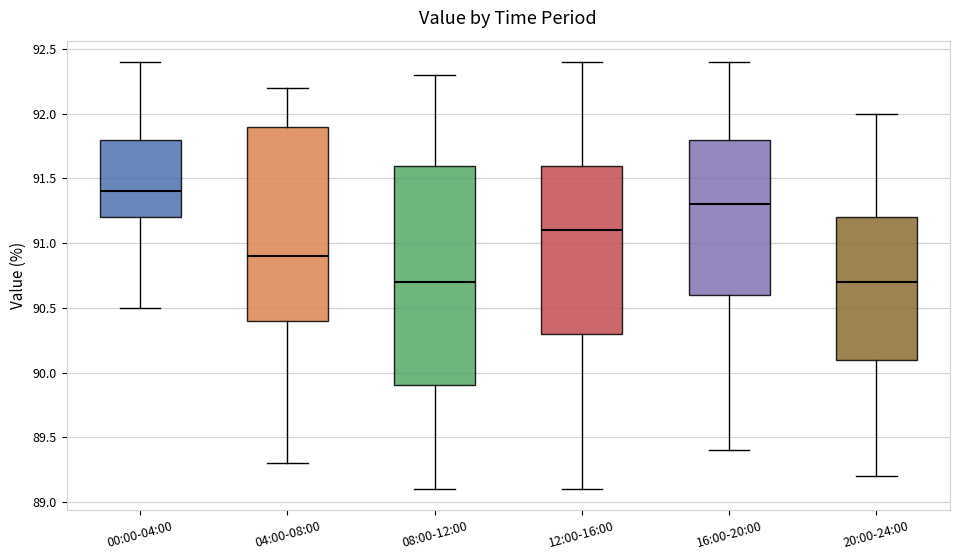

Where does the lower whisker of the box for 20:00-24:00 end on the y-axis? The values are not printed on the chart, so give them approximately, as read against the axis.

89.2